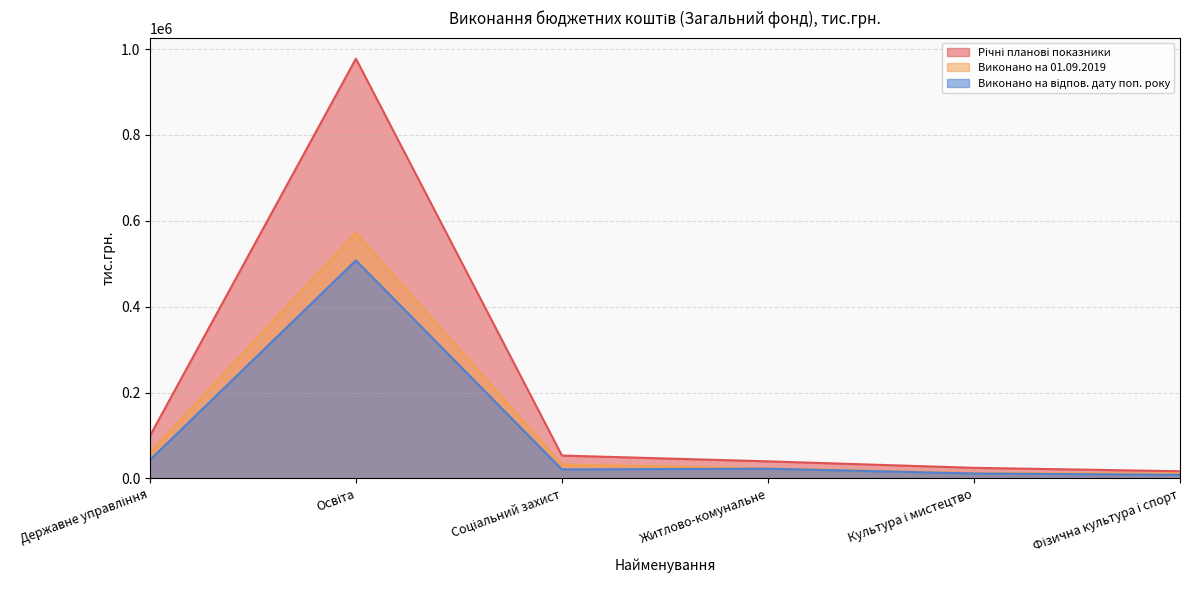

How many values in the Річні планові показники series exceed 53441?

3